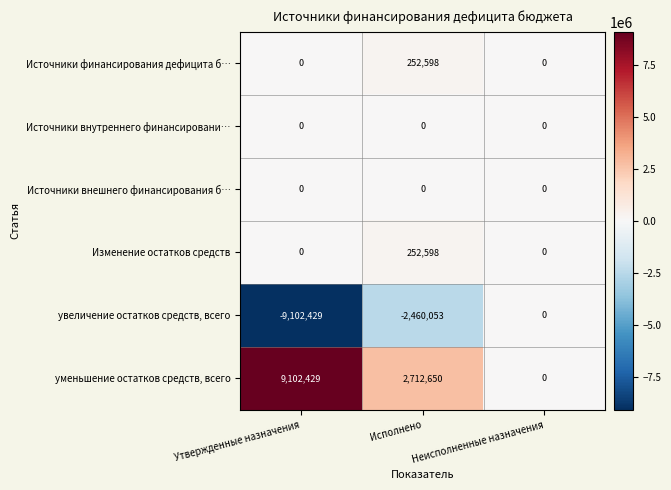

What is the difference between the highest and lowest values at Исполнено?

5172703